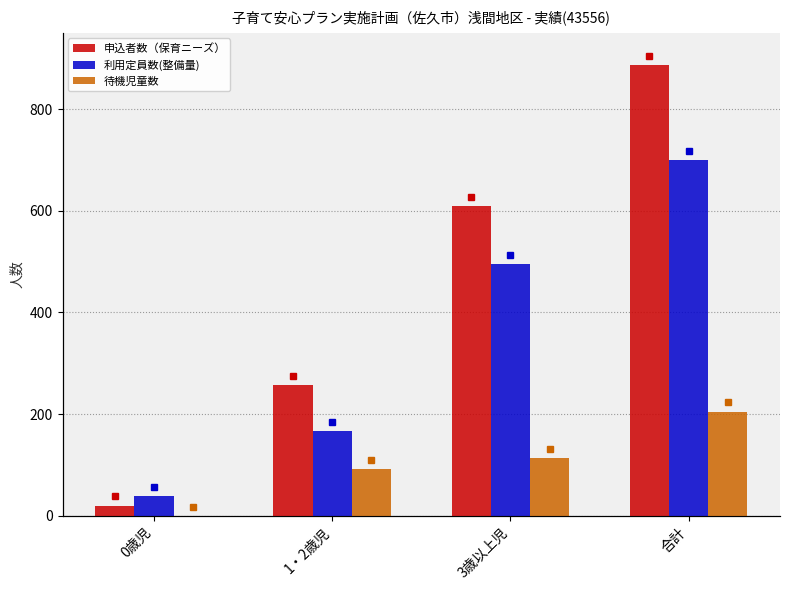

The value of 利用定員数(整備量) at 1・2歳児 is 166. True or false?

True